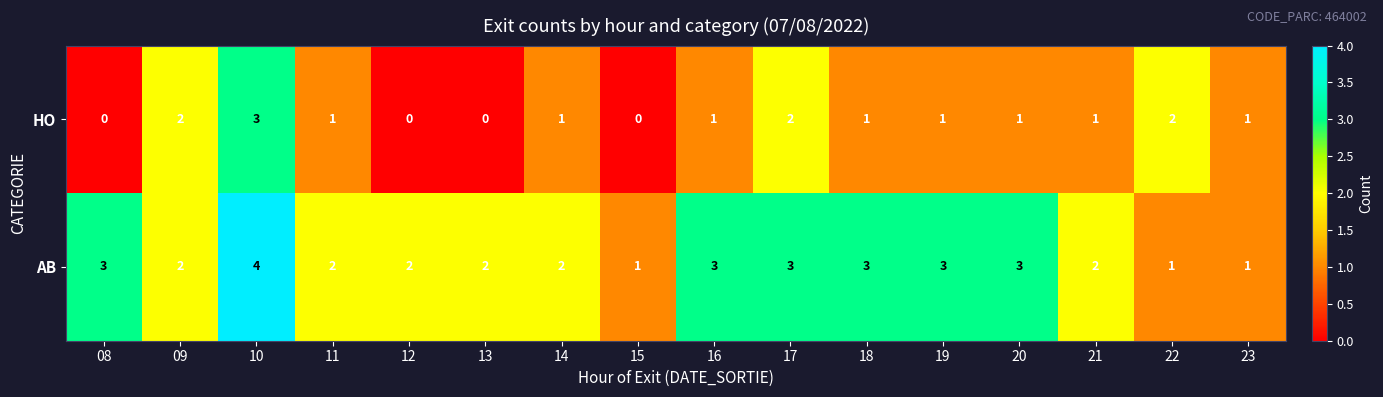

What is the spread (max minus min) of values at 10?

1